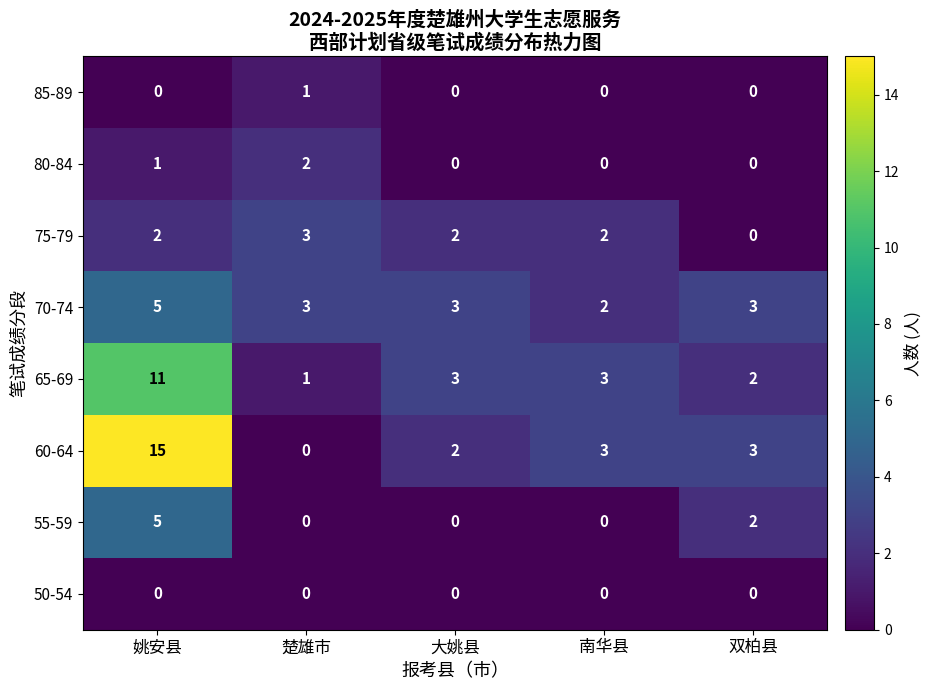

Where does the 60-64 series first go above 3?

姚安县